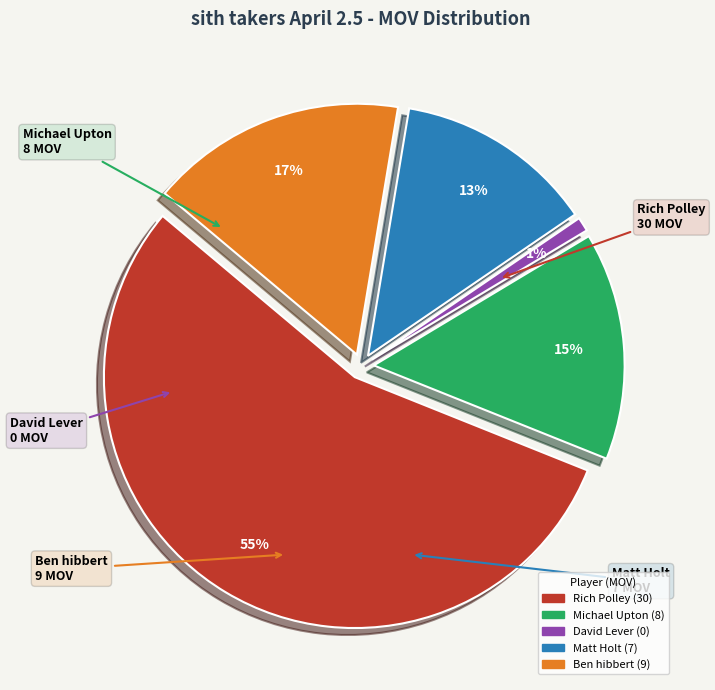

Does Ben hibbert represent more than half of the total?

No